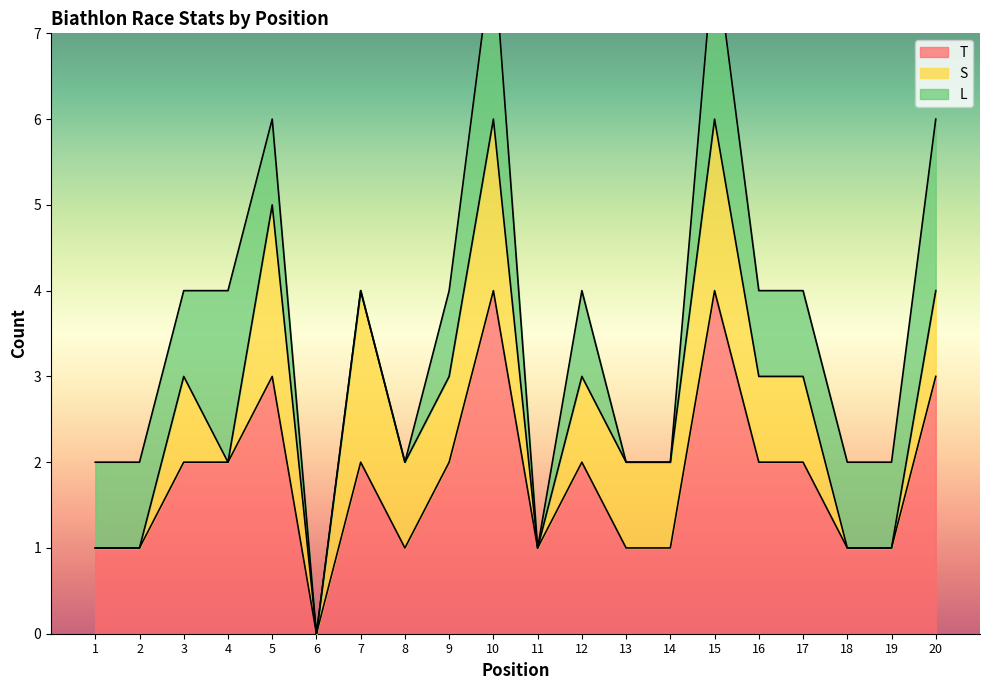

How many data points in S are less than 1?

7